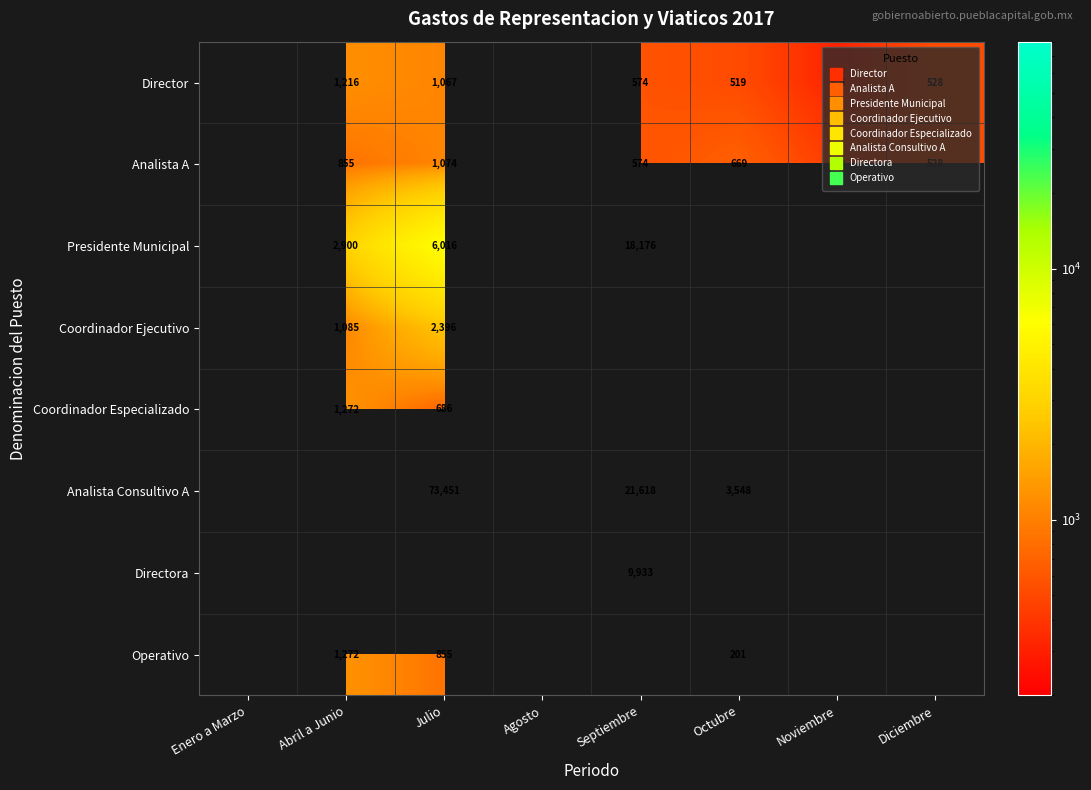

True or false: Analista Consultivo A has a value of 3548.3 at Octubre.

True